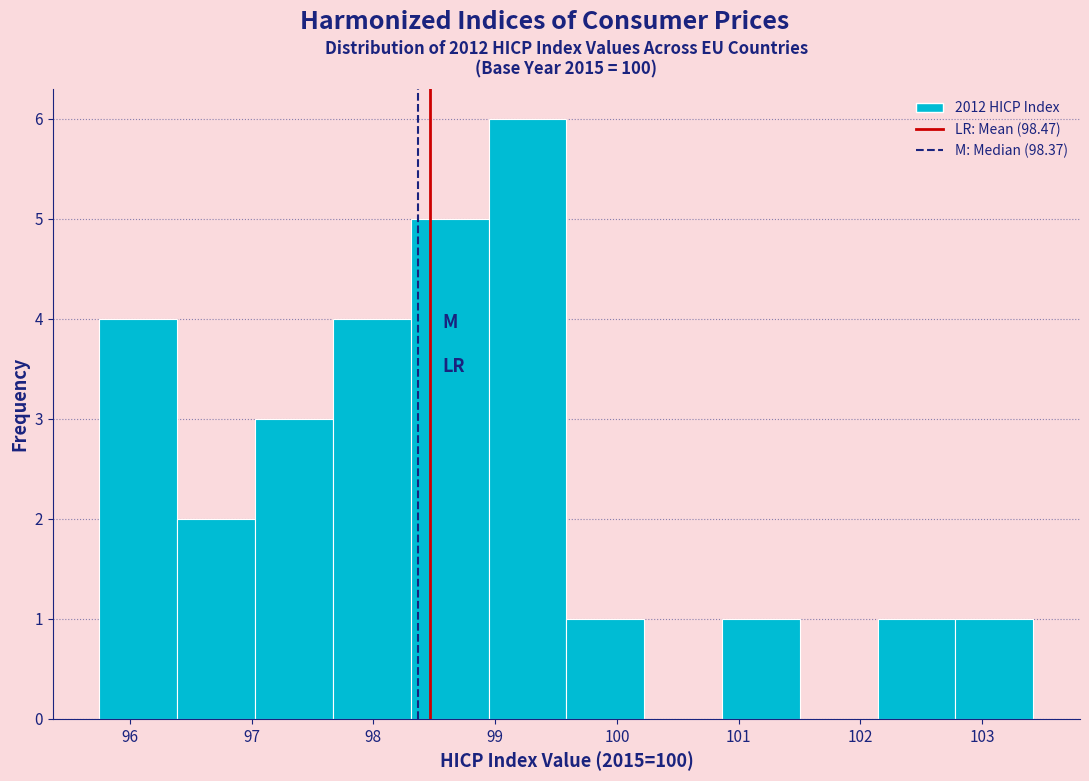

What is the height of the bar covering 97.7 to 98.3 on the x-axis? Neither the bar edges nor the heights are printed on the chart, so give them approximately, as read against the axes.

4